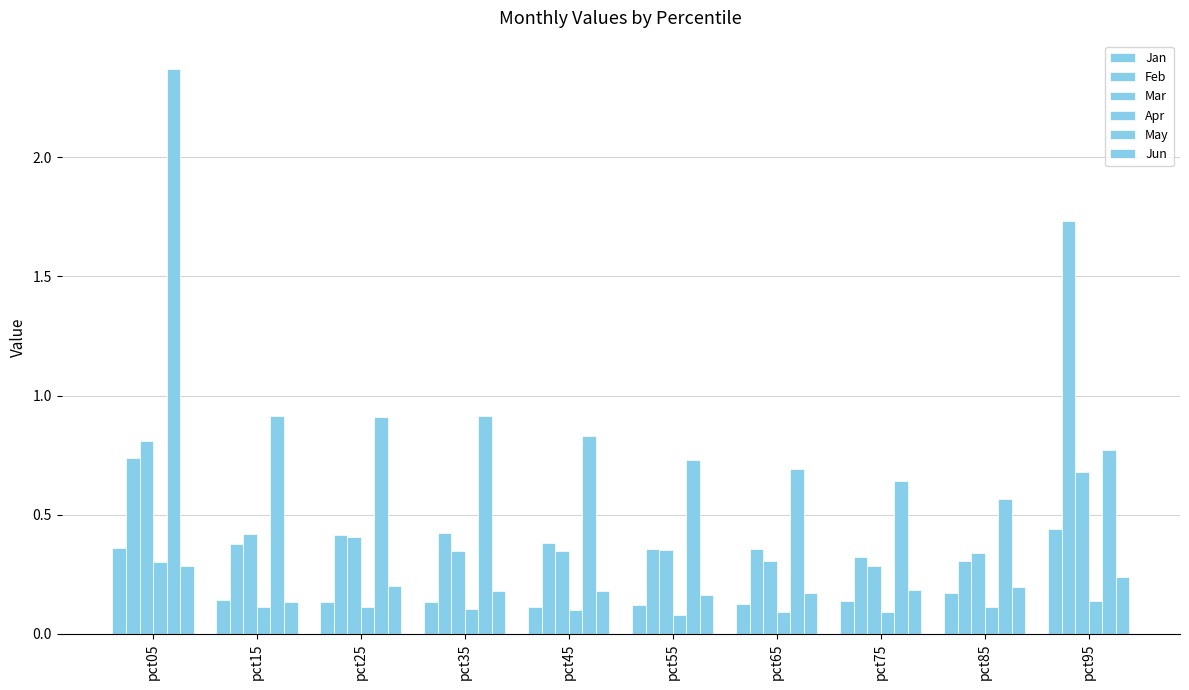

Reading right to left, what are all the values shown in this chart?

Jan: 0.4	0.2	0.1	0.1	0.1	0.1	0.1	0.1	0.1	0.4
Feb: 1.7	0.3	0.3	0.4	0.4	0.4	0.4	0.4	0.4	0.7
Mar: 0.7	0.3	0.3	0.3	0.3	0.3	0.3	0.4	0.4	0.8
Apr: 0.1	0.1	0.1	0.1	0.1	0.1	0.1	0.1	0.1	0.3
May: 0.8	0.6	0.6	0.7	0.7	0.8	0.9	0.9	0.9	2.4
Jun: 0.2	0.2	0.2	0.2	0.2	0.2	0.2	0.2	0.1	0.3